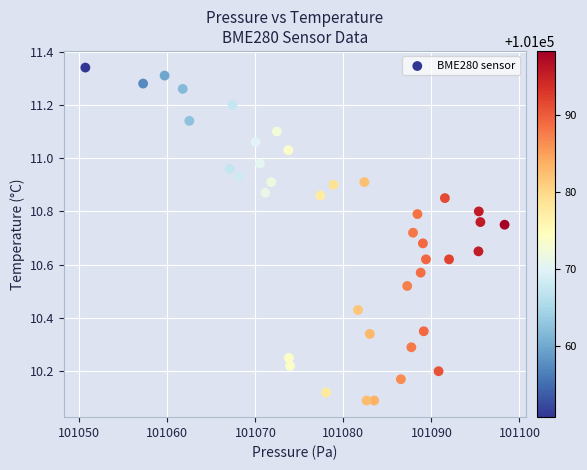

What is the range of X values (max minus min)?

47.6